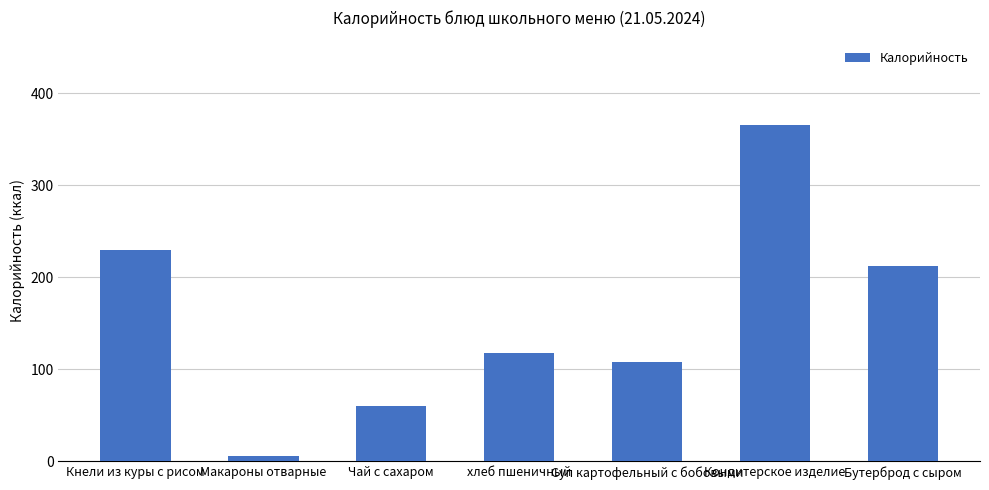

What is the maximum value shown in the chart?

366